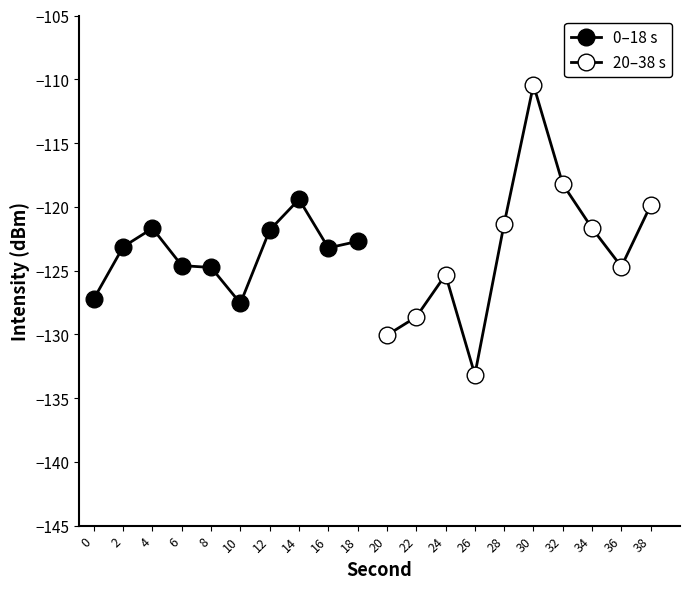

Is the value of 0–18 s at 18 greater than the value of 20–38 s at 18?

No